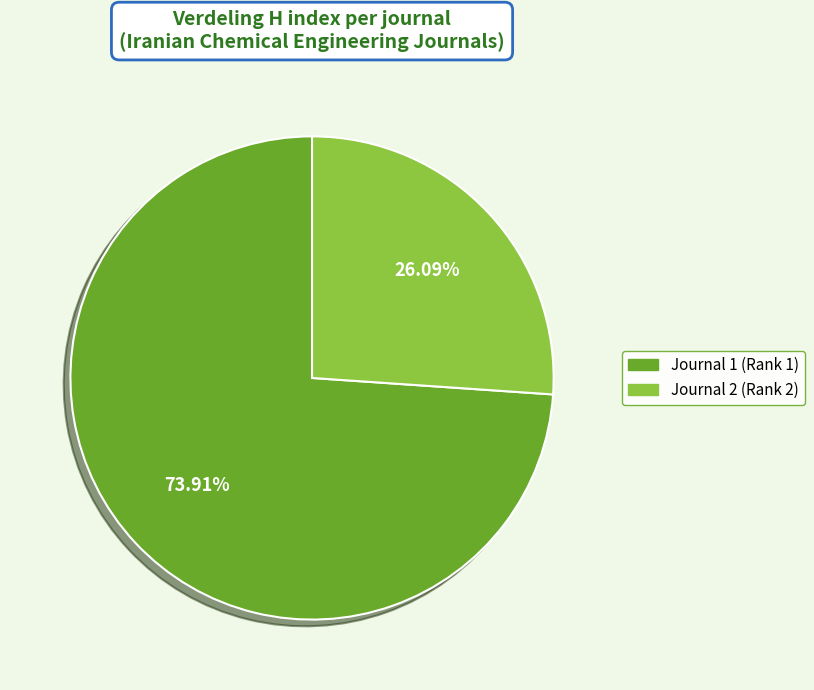

Does any single category account for the majority?

Yes